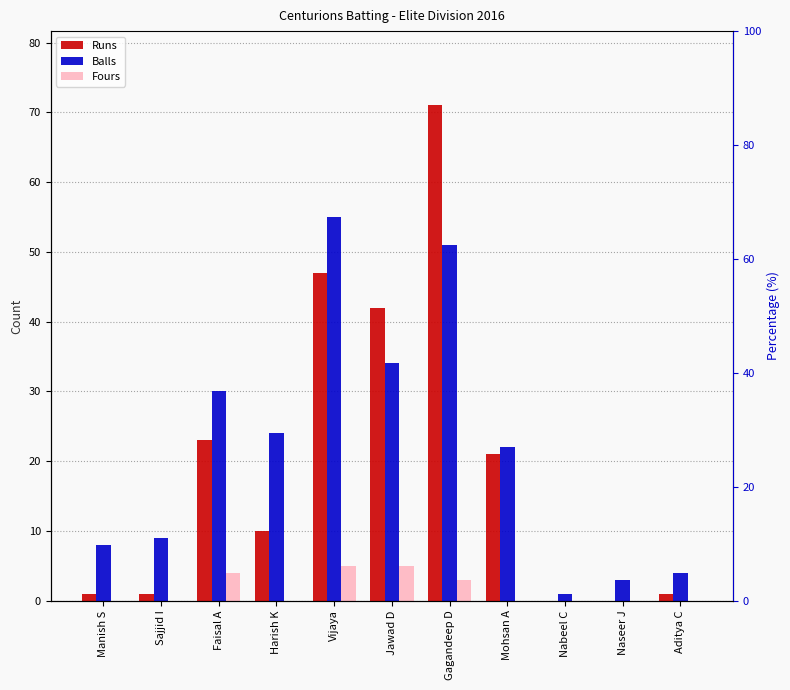

Is it true that Fours equals 3 at Nabeel C?

False